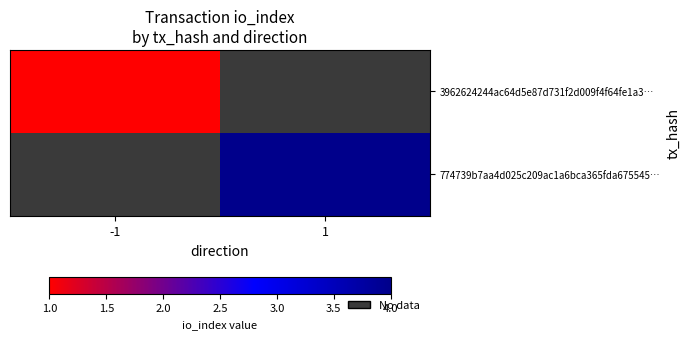

Which has a higher value, -1 or 1?

1